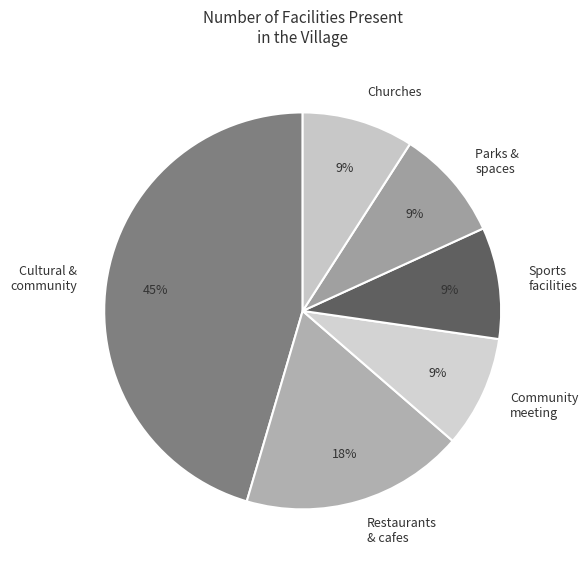

Which category has the biggest portion of the pie?

Cultural & community